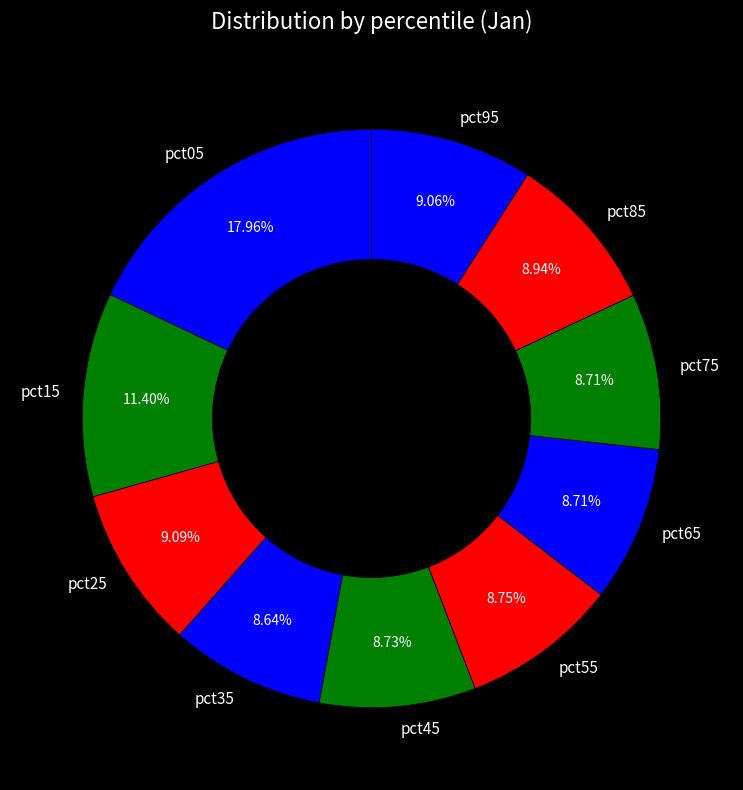

Between pct45 and pct05, which is larger?

pct05